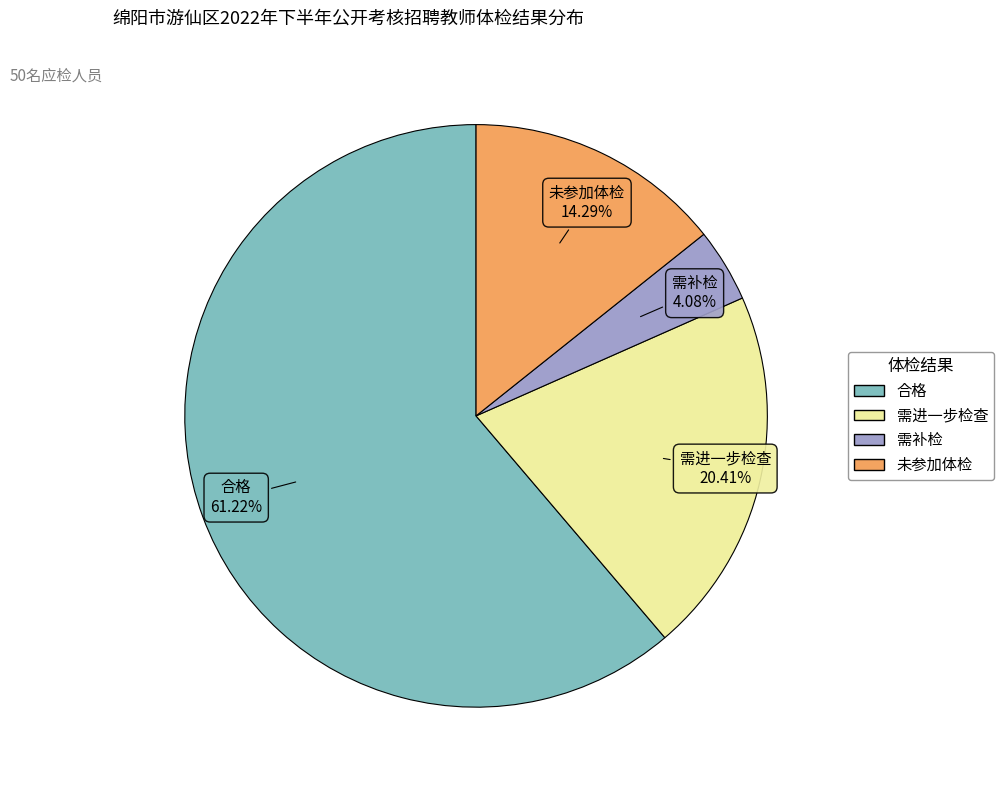

How much of the chart is everything except 合格?

38.8%